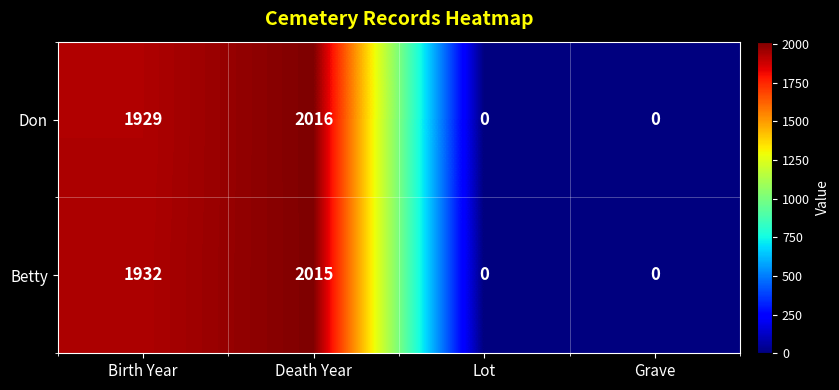

At which label is Betty closest to 1007?

Birth Year